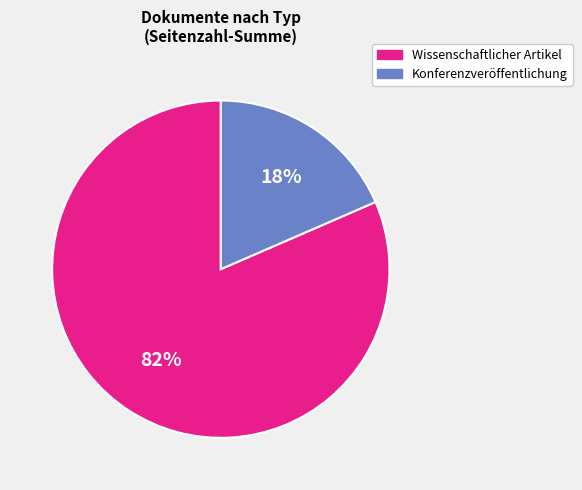

How many slices are in this pie chart?

2